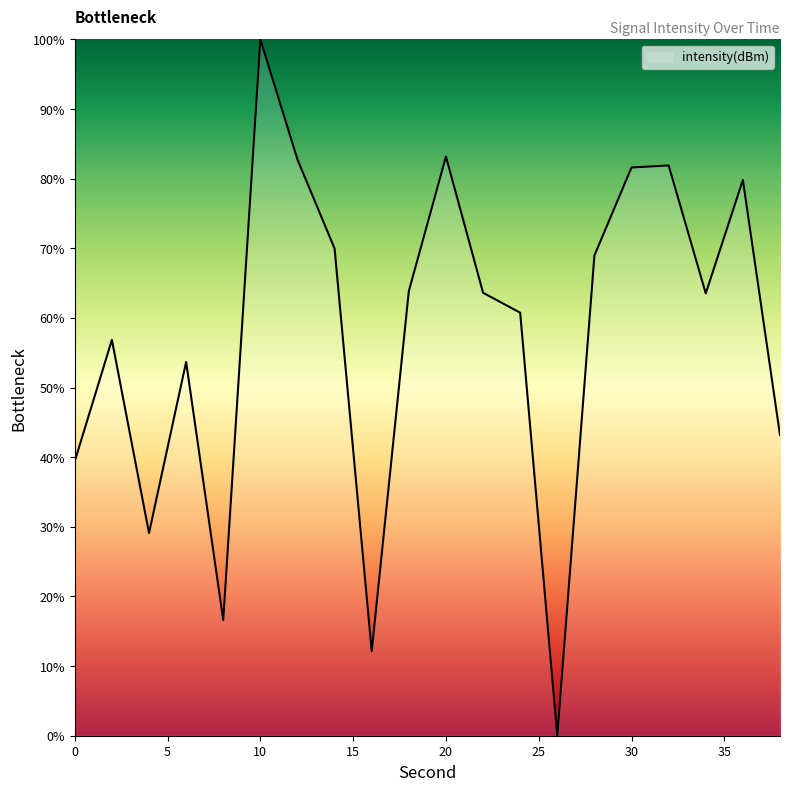

Is this an area chart (filled region under the line)?

No